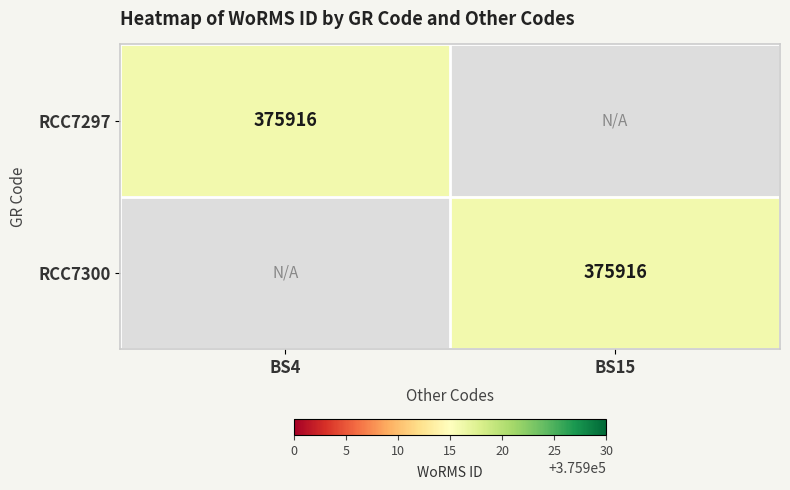

The RCC7297 series shows 629593 at BS4. True or false?

False